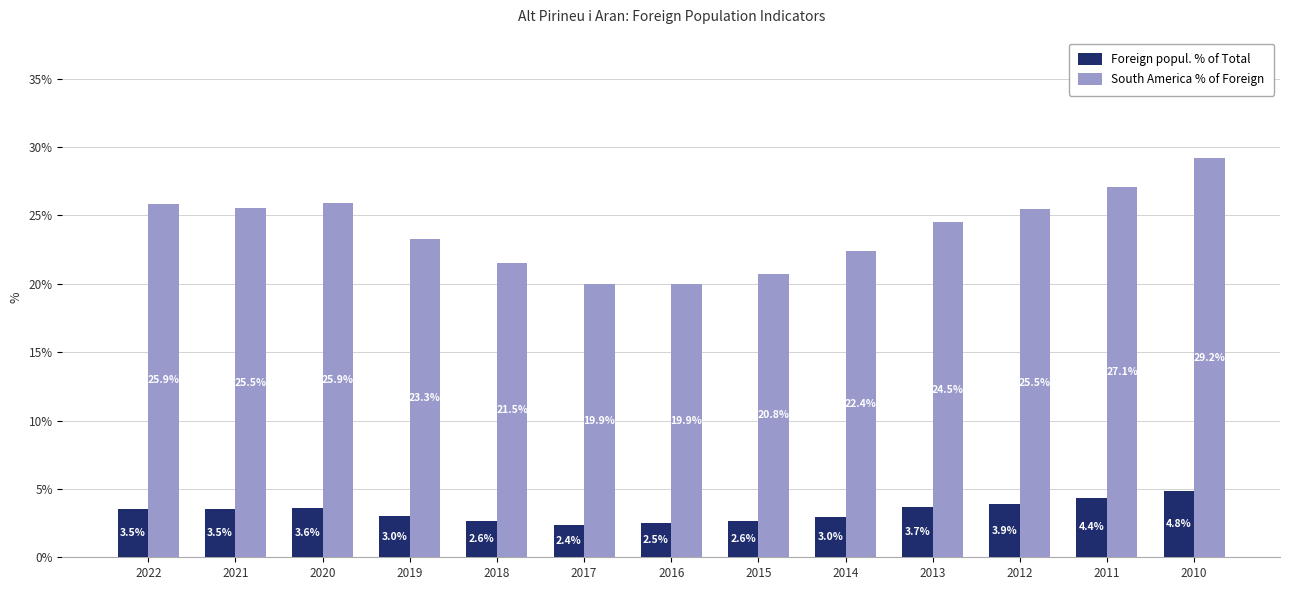

What is the greatest value displayed?

29.2